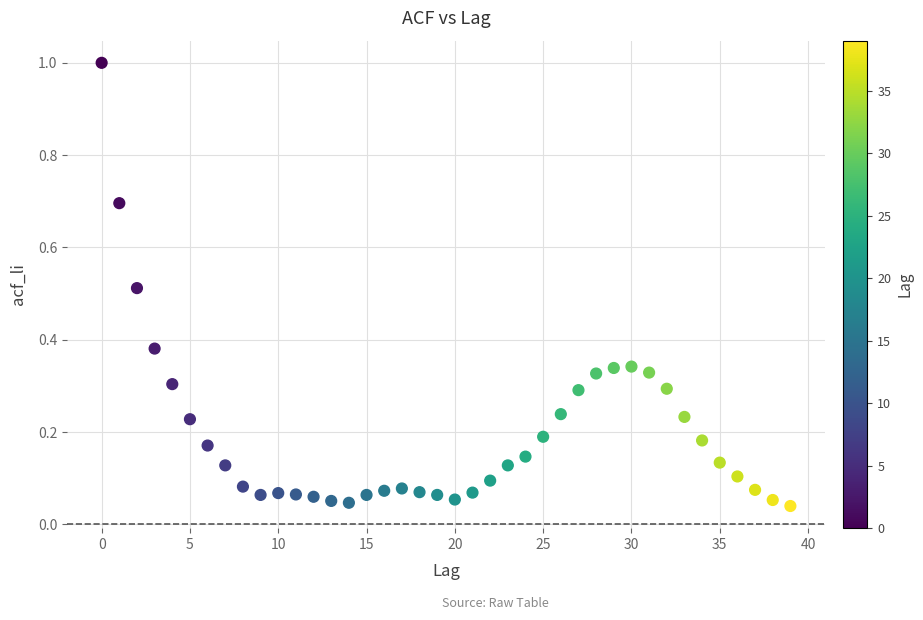

What is the range of Y values (max minus min)?

1.0